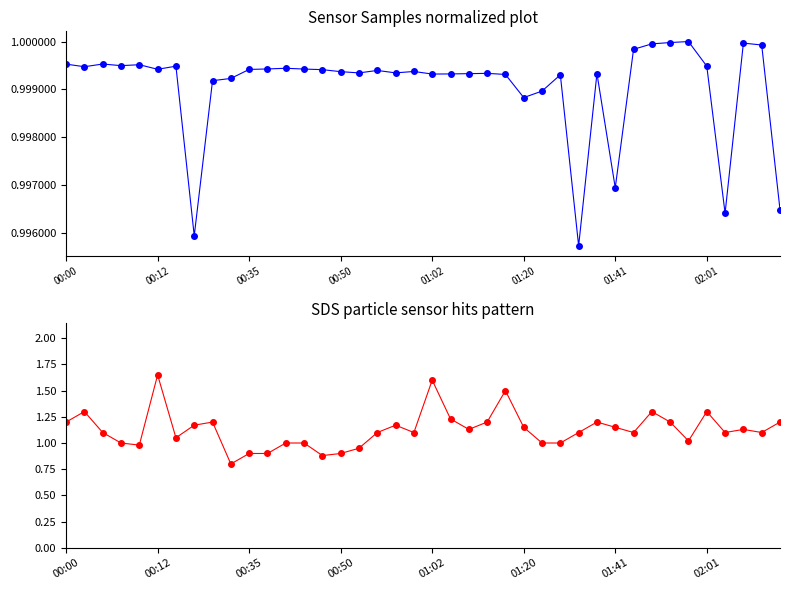

At which label is SDS_P1 closest to 1?

00:50